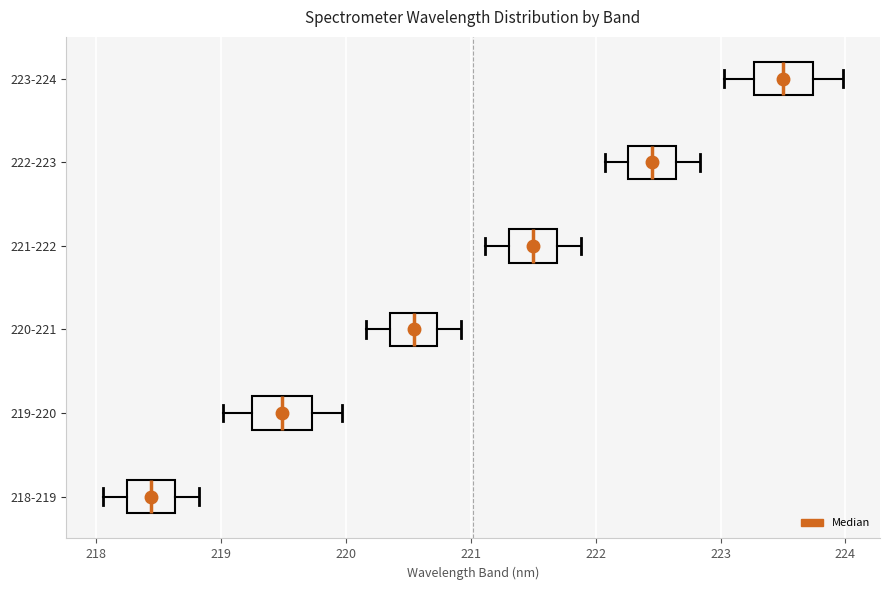

Which box's median line is the furthest to the right?

223-224